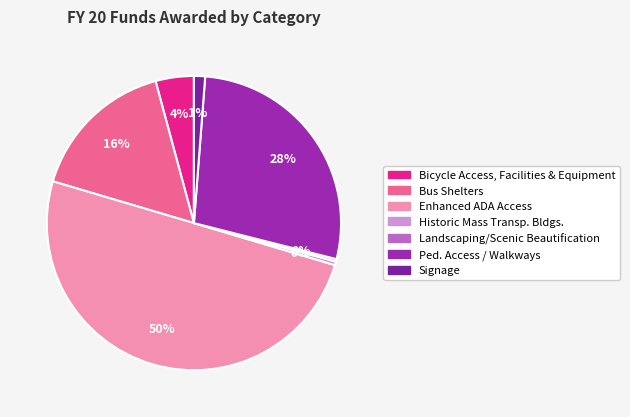

Is there any slice that represents more than half of the pie?

No